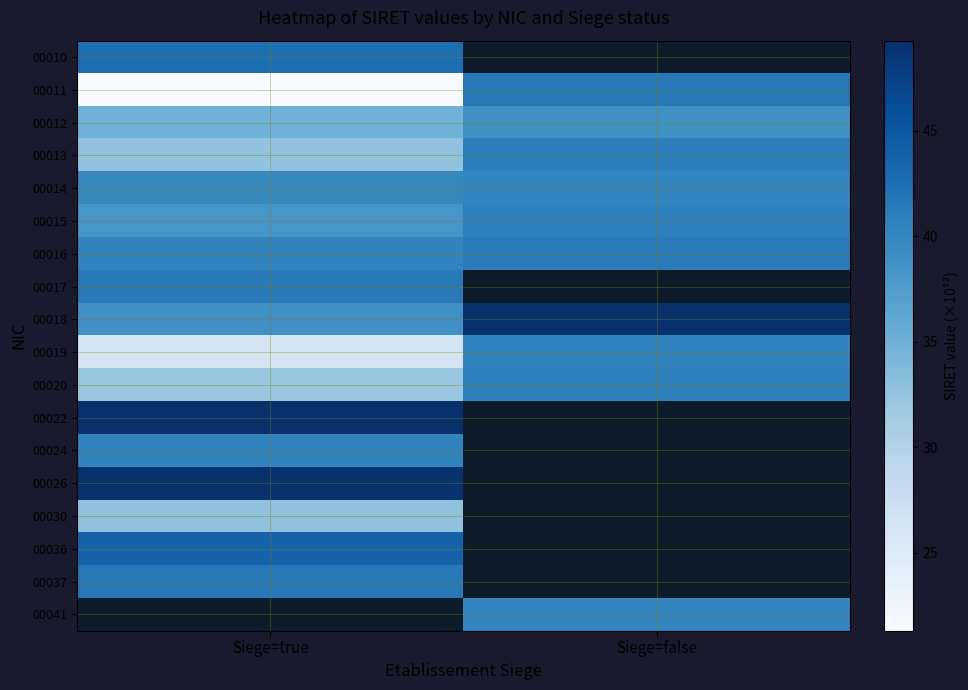

At how many categories does at least one series exceed 25?

2